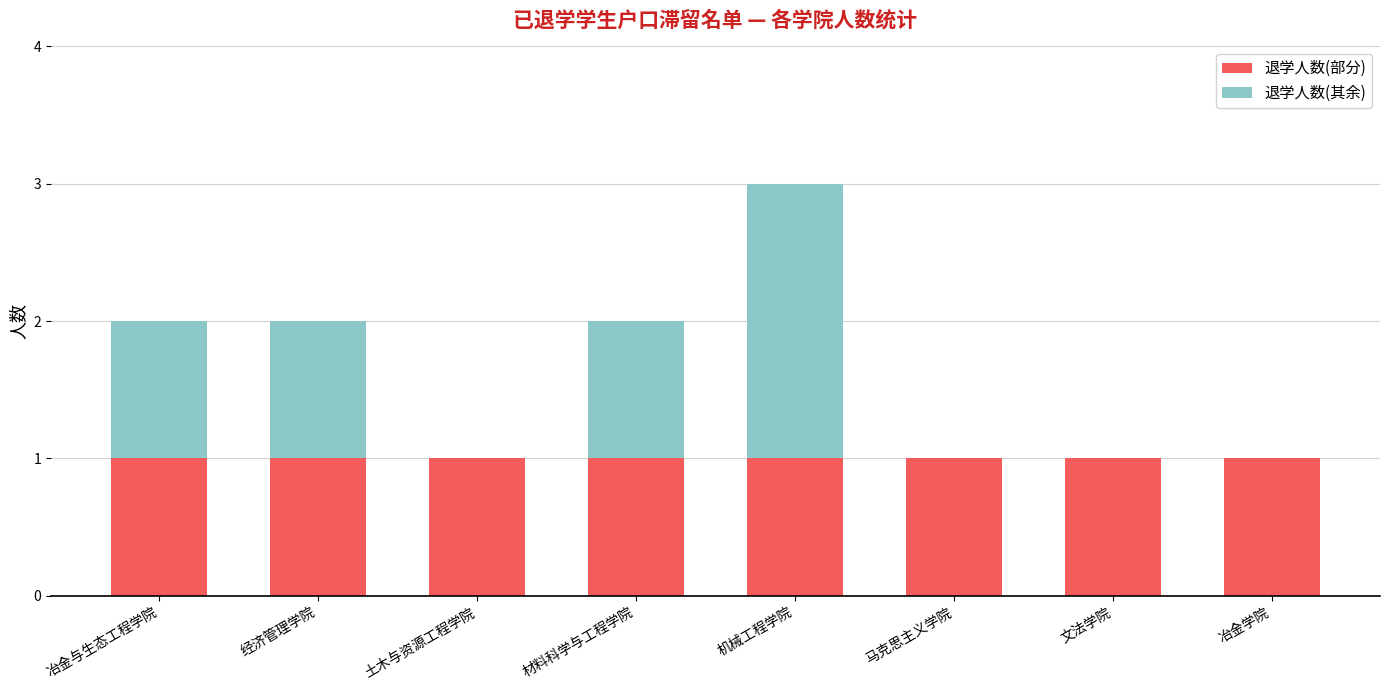

Does the chart contain stacked bars?

Yes